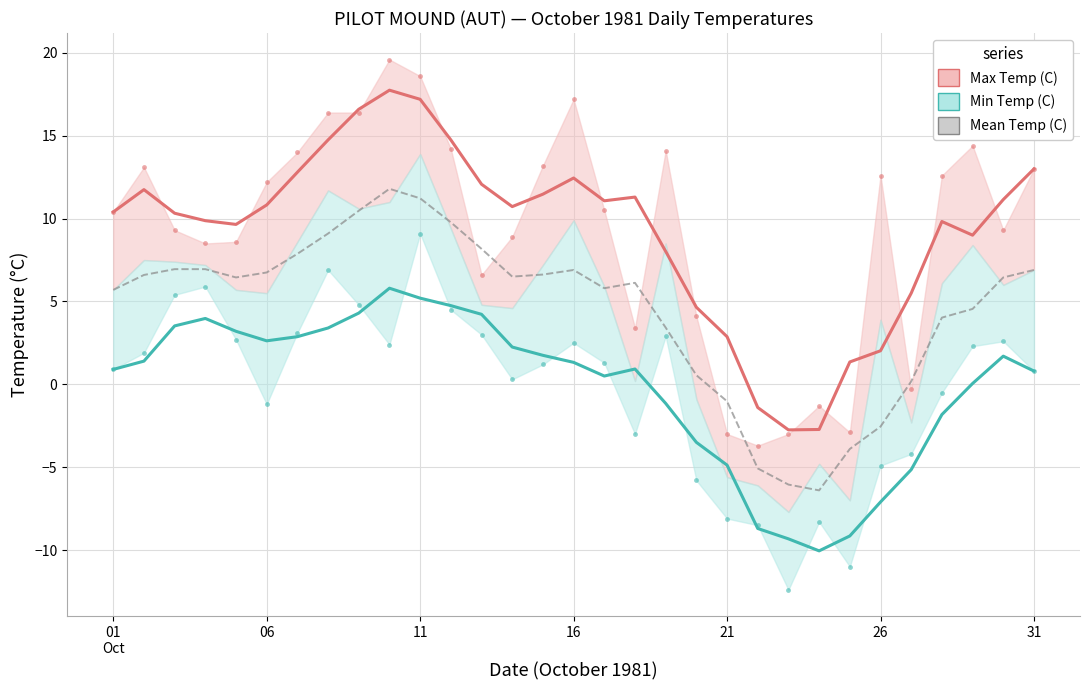

At which category is the sum across all series the highest?

9